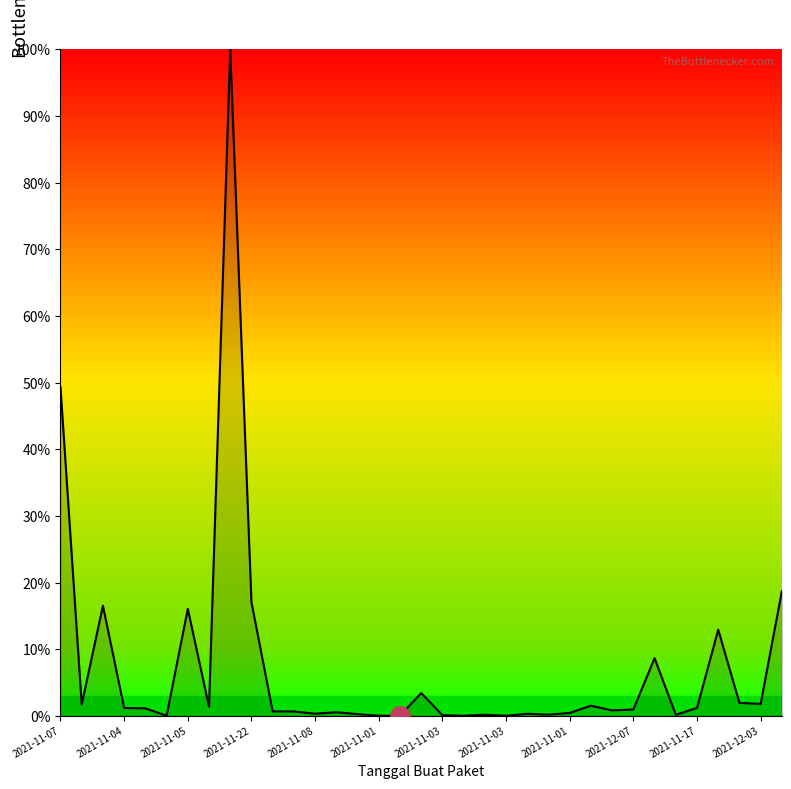

What is the difference between the maximum and minimum values?

100.0